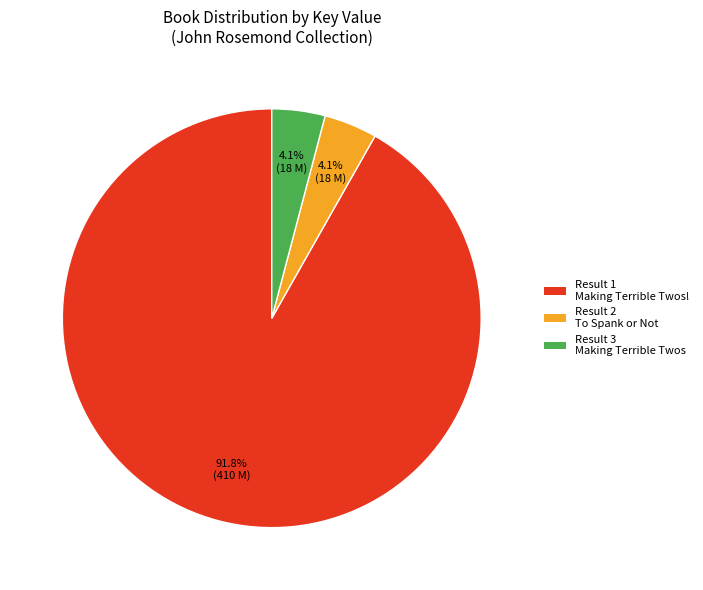

How many segments does this pie chart have?

3